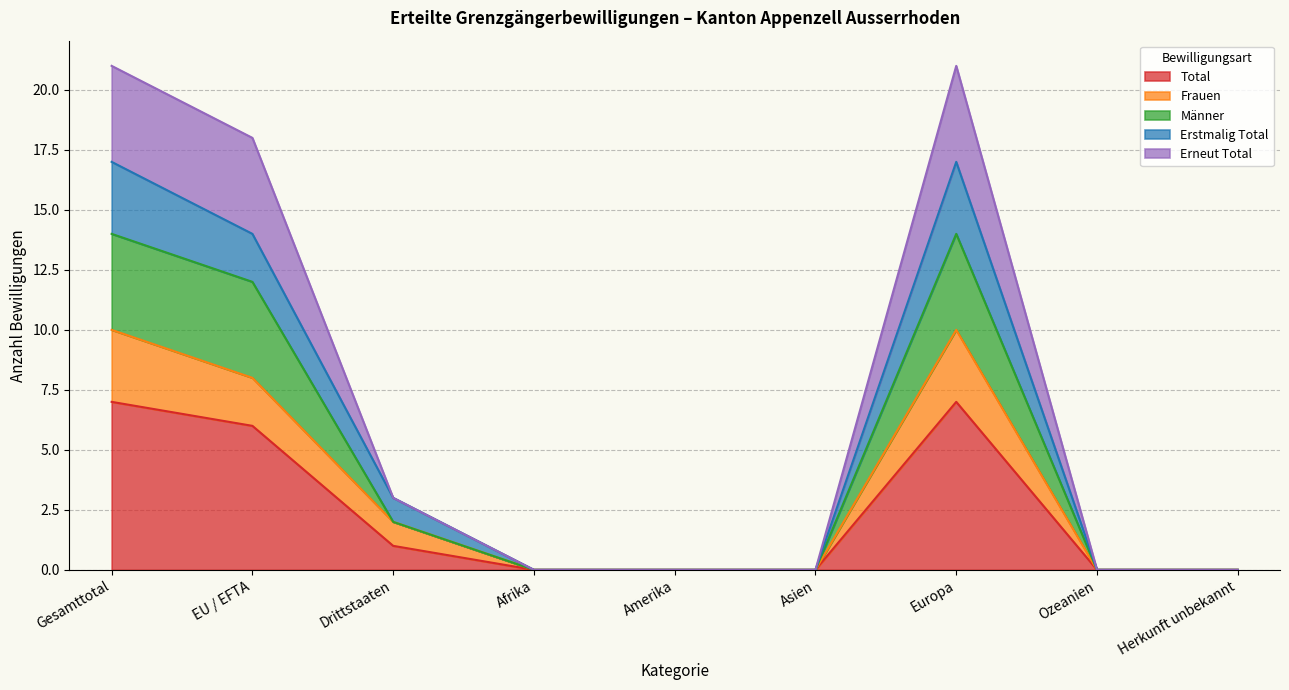

The value of Erstmalig Total at EU / EFTA is 25. True or false?

False